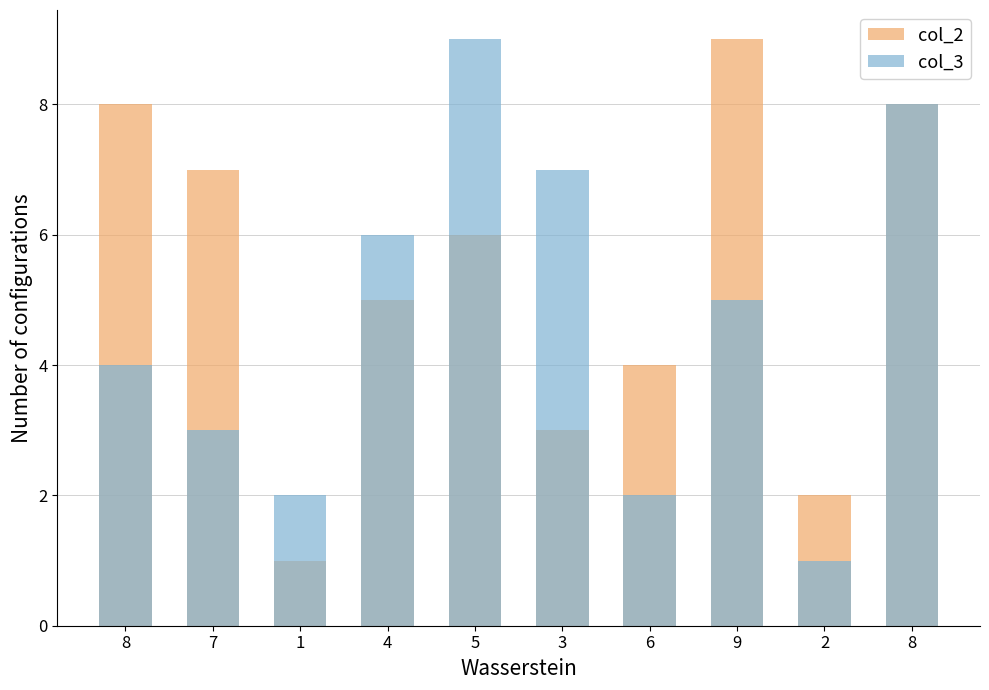

Which category has the highest value in the col_2 series?

9